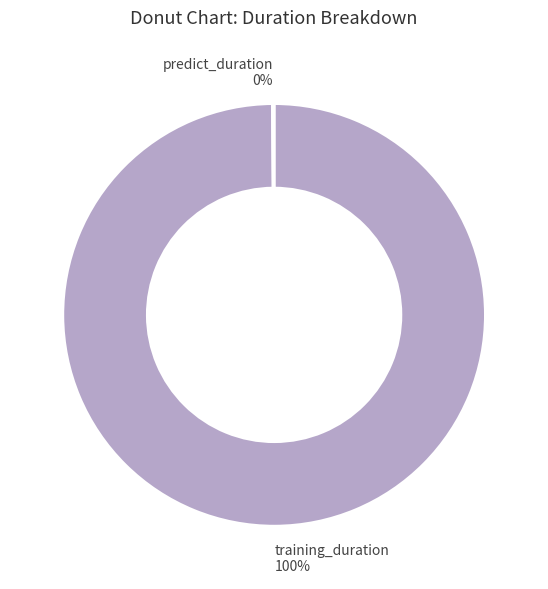

Is it true that training_duration is 100% of the pie?

True